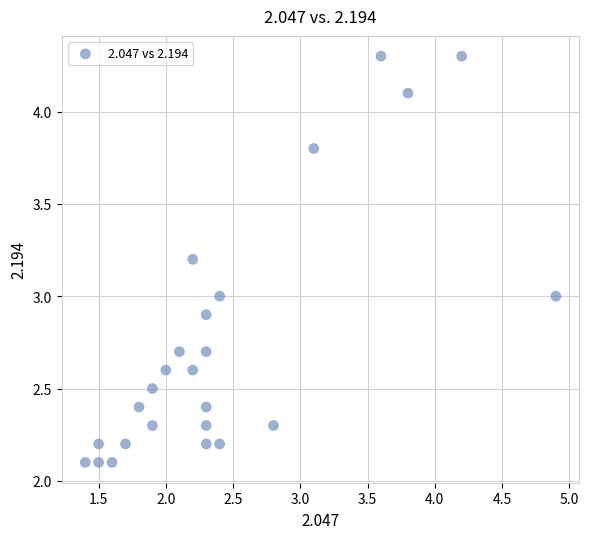

List the coordinates of all points as (X, Y) pairs, reading left to right.

(1.4, 2.1)  (1.5, 2.1)  (1.5, 2.2)  (1.6, 2.1)  (1.7, 2.2)  (1.8, 2.4)  (1.9, 2.5)  (1.9, 2.3)  (2.0, 2.6)  (2.1, 2.7)  (2.2, 2.6)  (2.2, 3.2)  (2.3, 2.7)  (2.3, 2.4)  (2.3, 2.9)  (2.3, 2.3)  (2.3, 2.2)  (2.4, 3.0)  (2.4, 2.2)  (2.8, 2.3)  (3.1, 3.8)  (3.6, 4.3)  (3.8, 4.1)  (4.2, 4.3)  (4.9, 3.0)